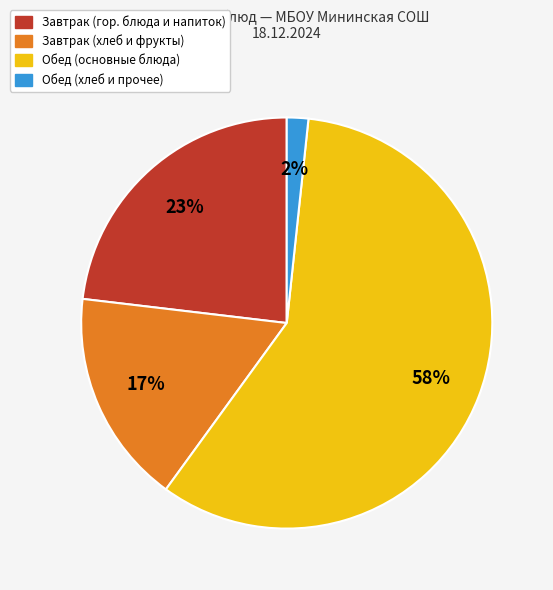

Does any single category account for the majority?

Yes